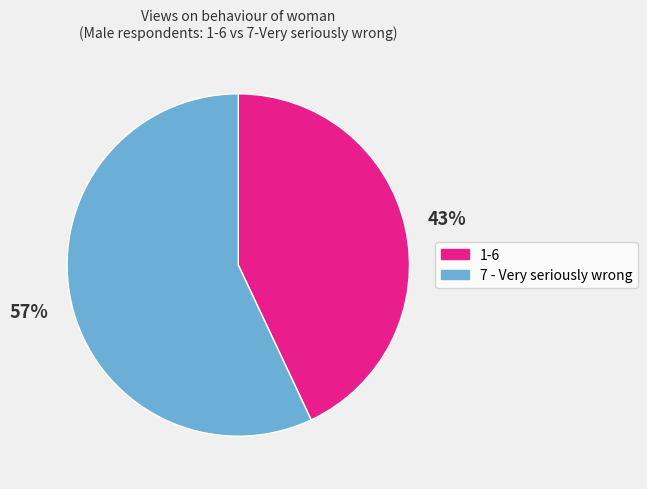

How many slices are in this pie chart?

2